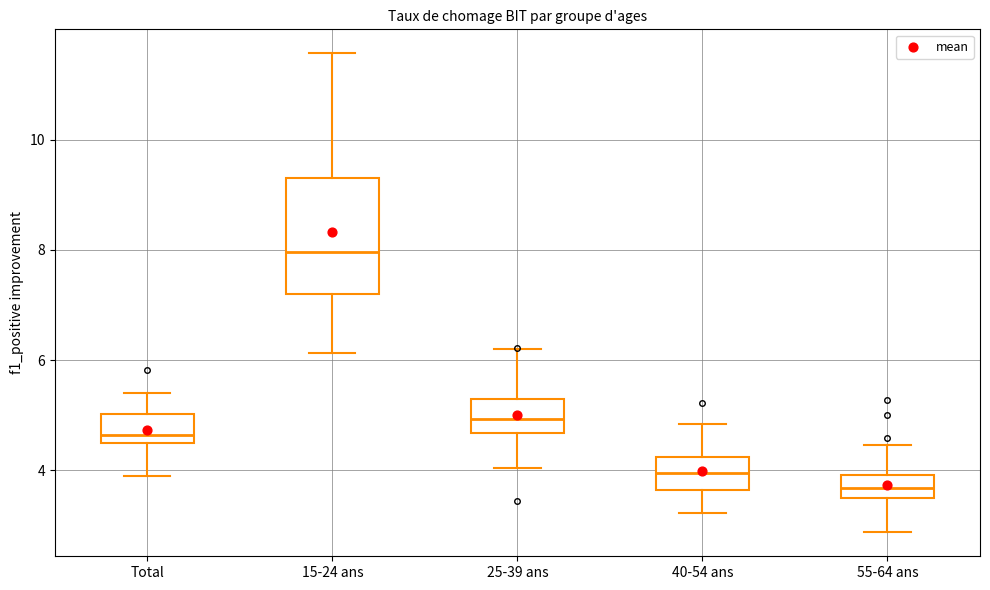

Reading left to right, transcribe this box plot: for each box, give where its median line is, the range the box spans, and where its two whiskers end, as read against the y-axis. The values are not printed on the chart, so give them approximately, as read against the axis.

Total: median 4.6 (just above the box's lower edge), box 4.6 to 5.0, whiskers 4.0 to 5.4
15-24 ans: median 8.0, box 7.2 to 9.4, whiskers 6.2 to 11.6
25-39 ans: median 5.0, box 4.6 to 5.2, whiskers 4.0 to 6.2
40-54 ans: median 4.0, box 3.6 to 4.2, whiskers 3.2 to 4.8
55-64 ans: median 3.6, box 3.4 to 4.0, whiskers 2.8 to 4.4